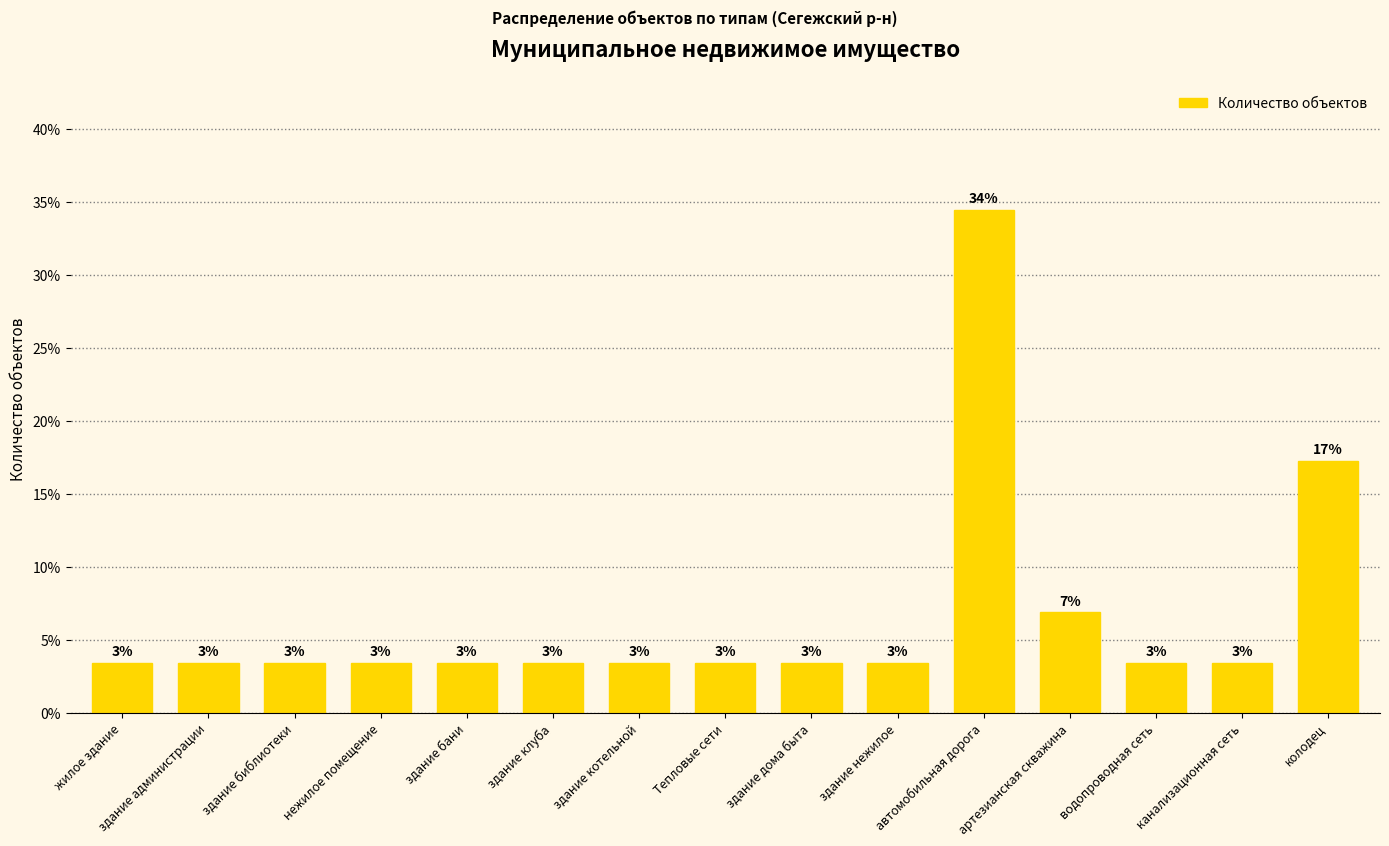

Are the bars horizontal?

No